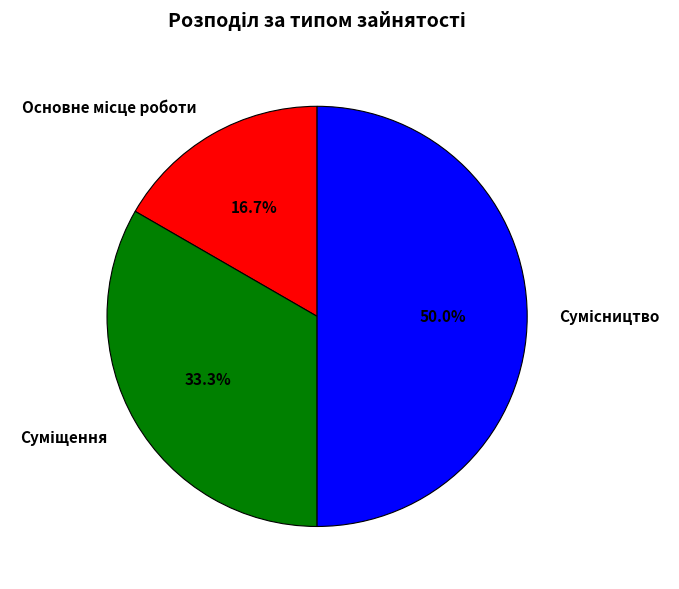

To the nearest percent, what is the difference between the Суміщення and Основне місце роботи slice percentages?

17%